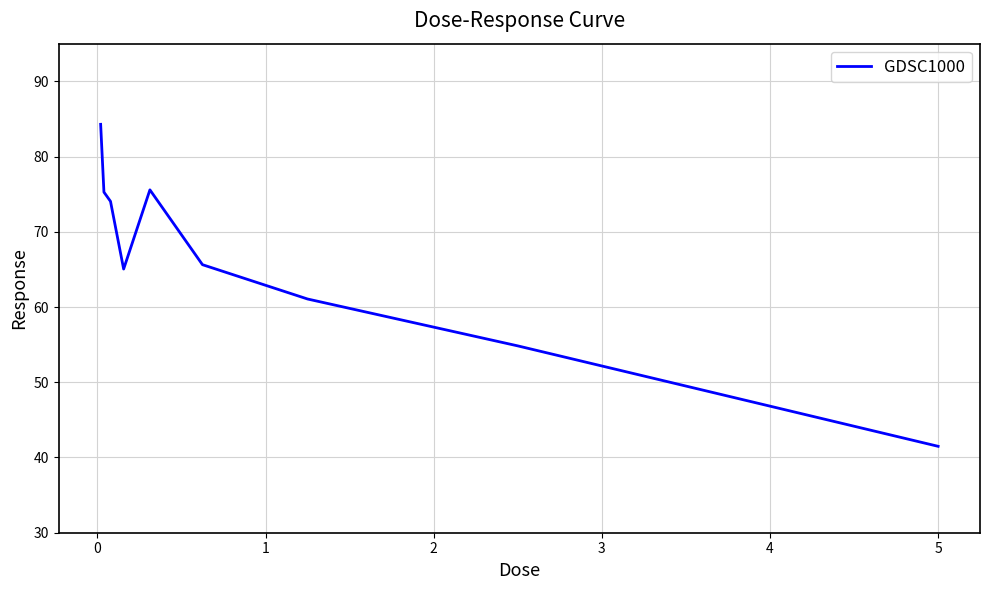

What is the smallest value displayed?

41.5